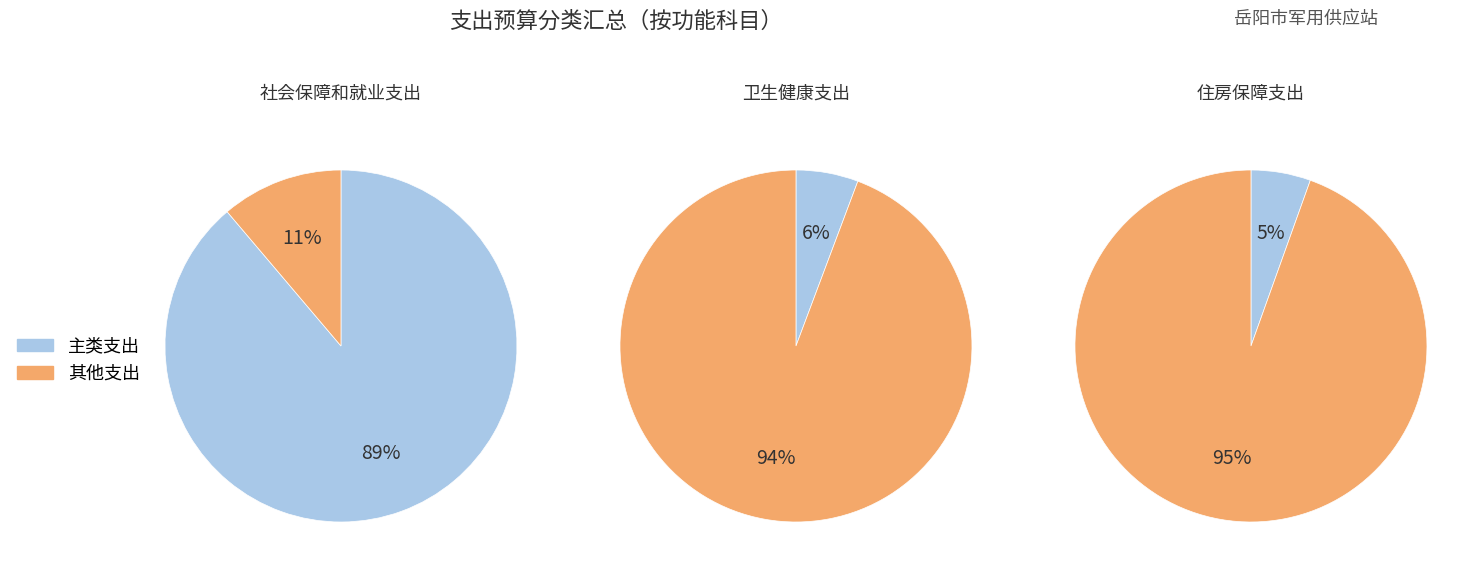

To the nearest percent, what percentage of the pie is 卫生健康支出?

6%